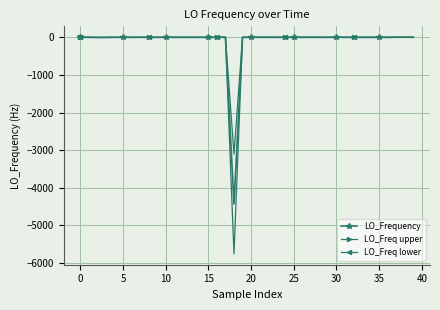

What is the difference between the maximum and minimum values in the LO_Freq upper series?

5763.4